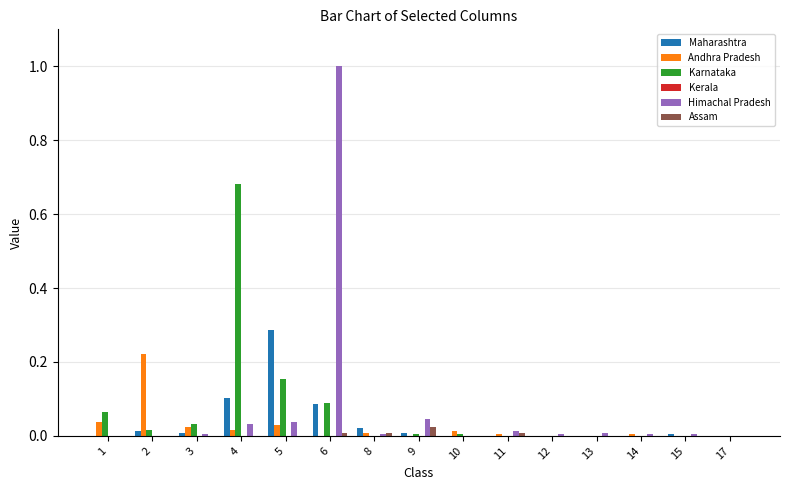

Is it true that Assam equals 0.0 at 17?

True